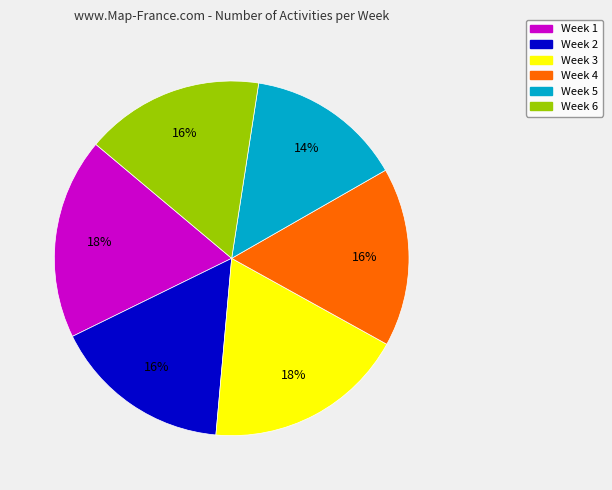

What is the ratio of the value at Week 6 to the value at Week 1?

0.9